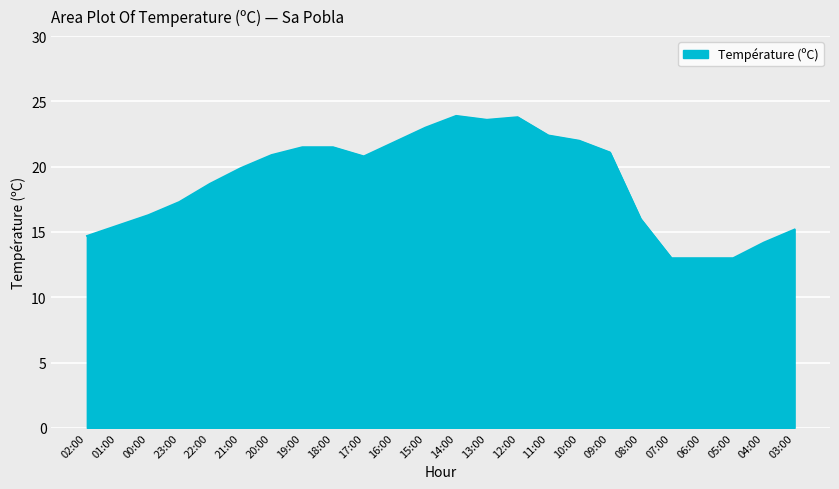

What is the difference between the second highest and minimum values?

10.8